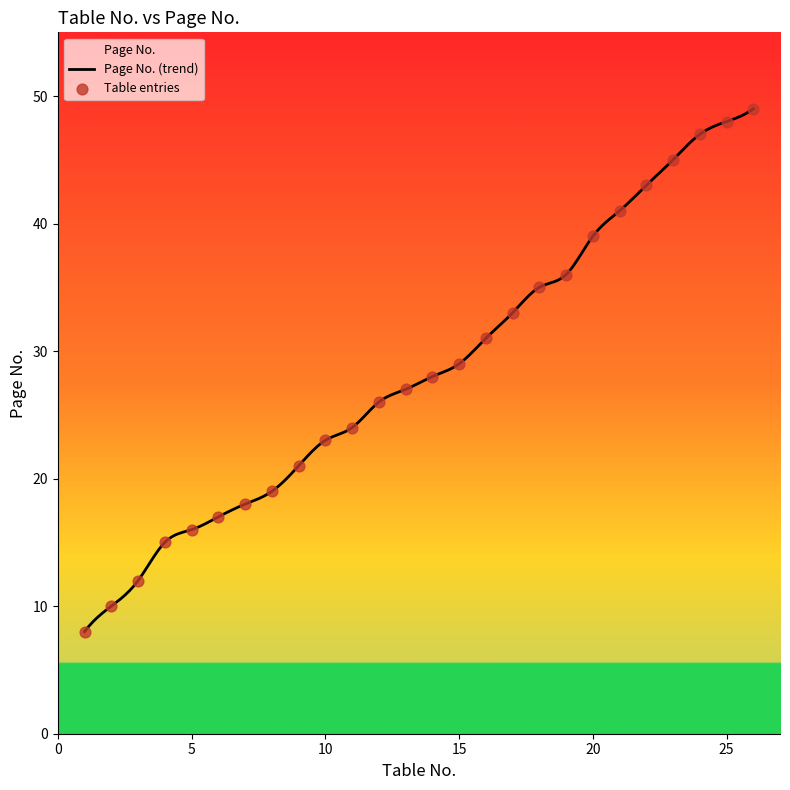

What is the change in value from 15 to 25?

+19